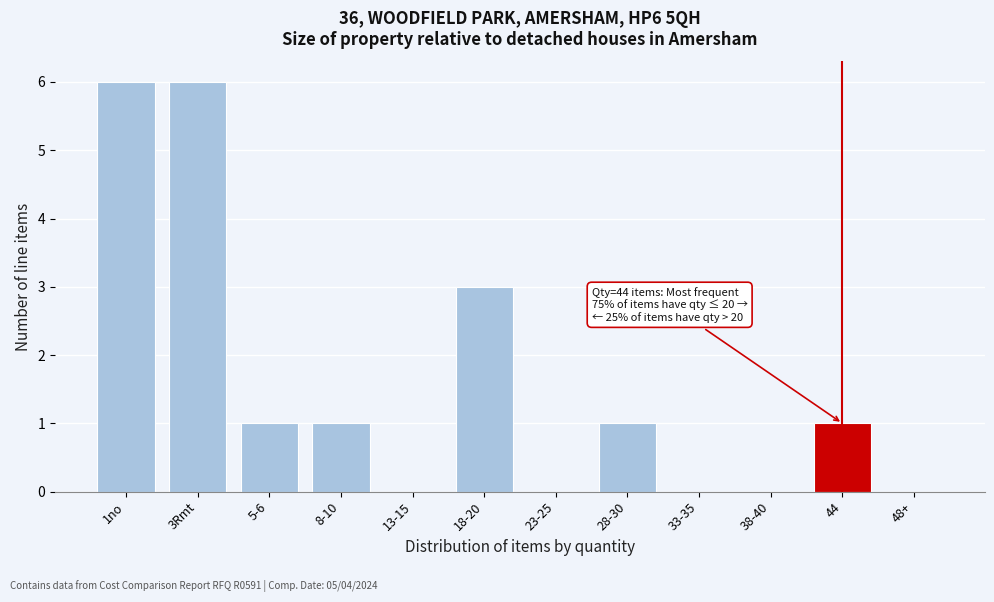

Reading left to right, list all the values displayed in this chart.

1no=6	3Rmt=6	5-6=1	8-10=1	13-15=0	18-20=3	23-25=0	28-30=1	33-35=0	38-40=0	44=1	48+=0